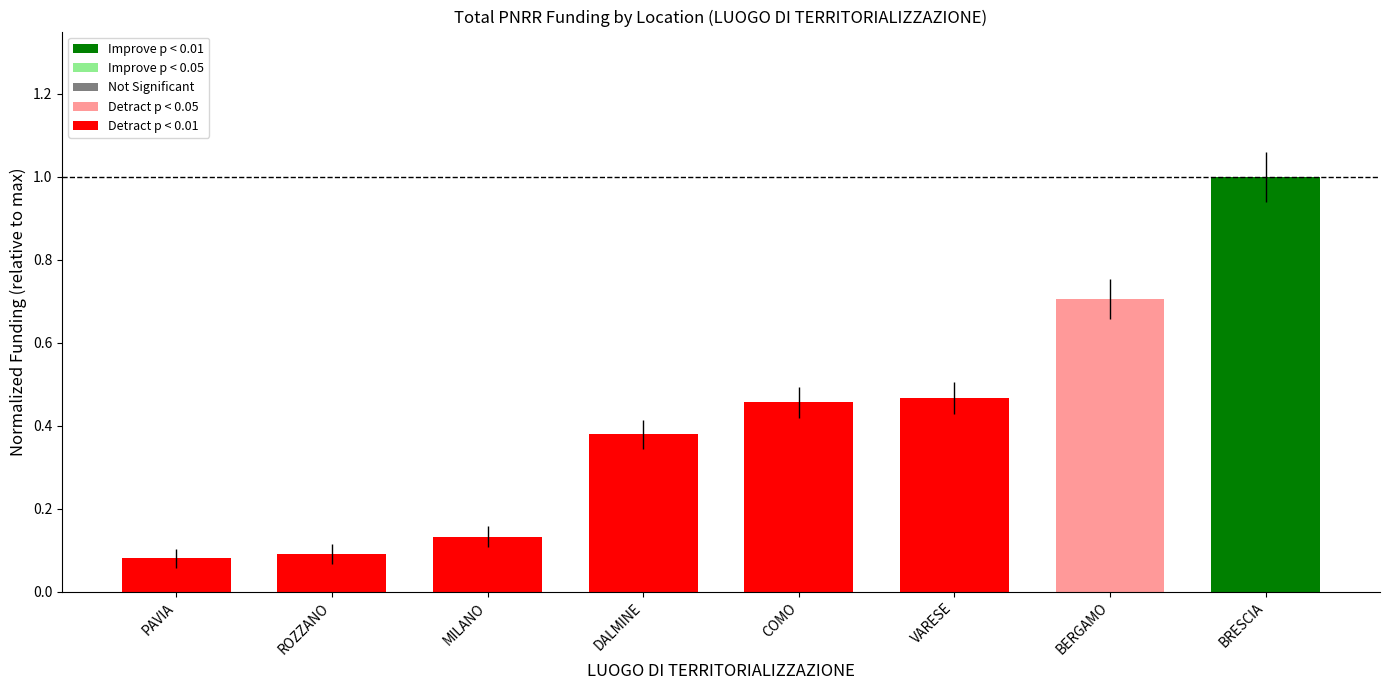

What is the label of the 5th bar from the right?

DALMINE